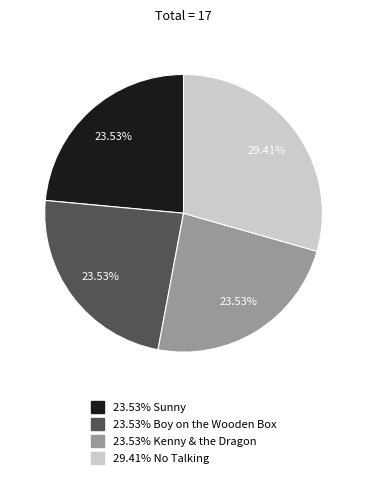

Does any single category account for the majority?

No